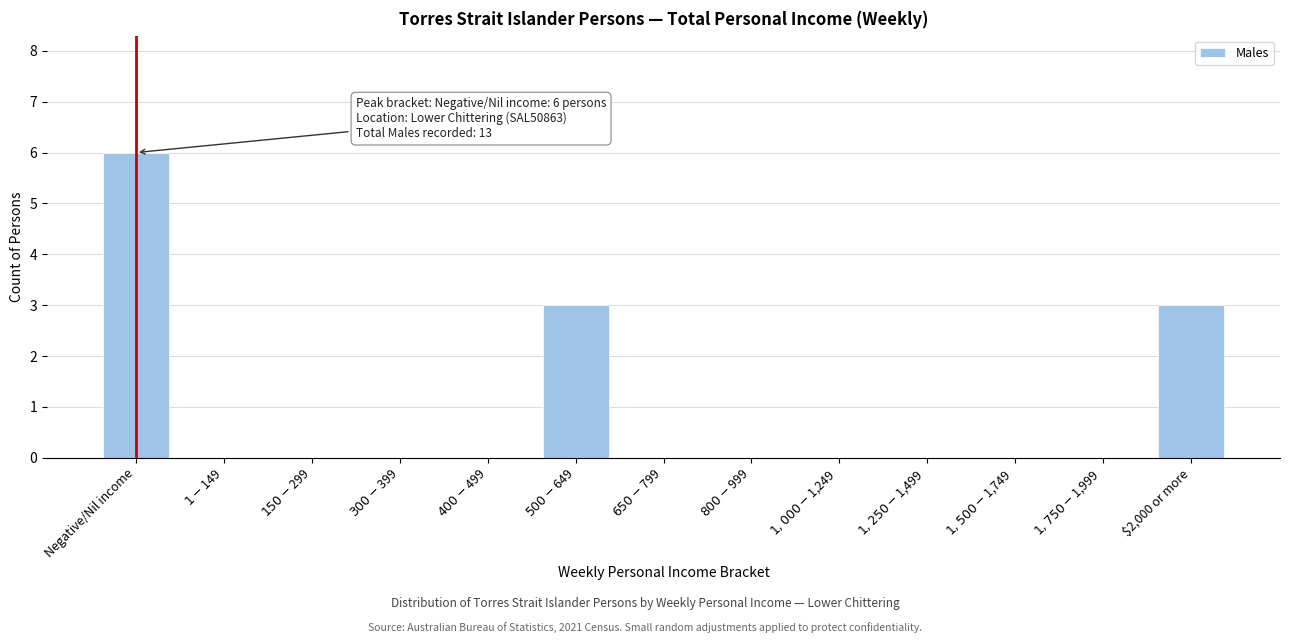

At which category does the chart reach its peak across all series?

Negative/Nil income